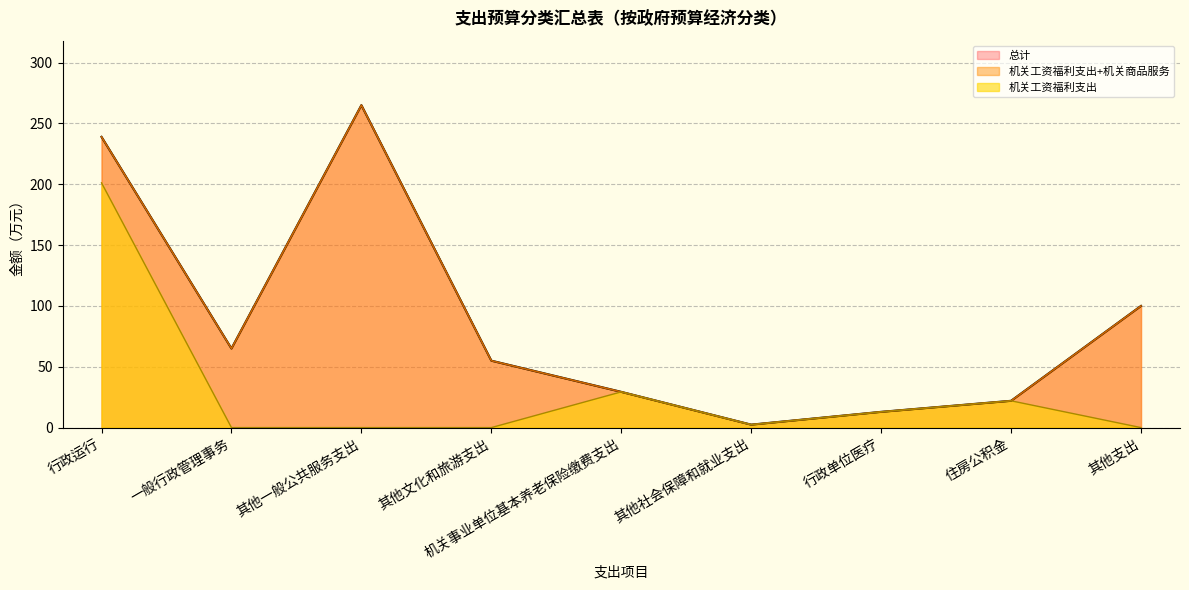

True or false: 机关工资福利支出 and 总计 cross at least once.

False